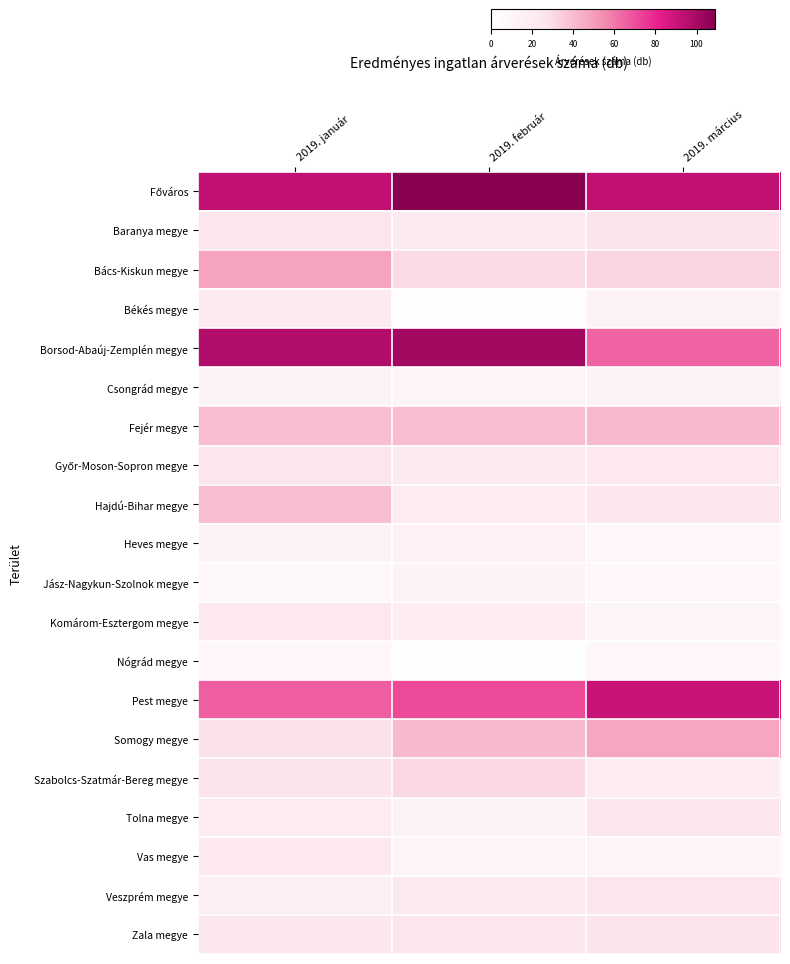

Which category has the lowest value across all series?

2019. február